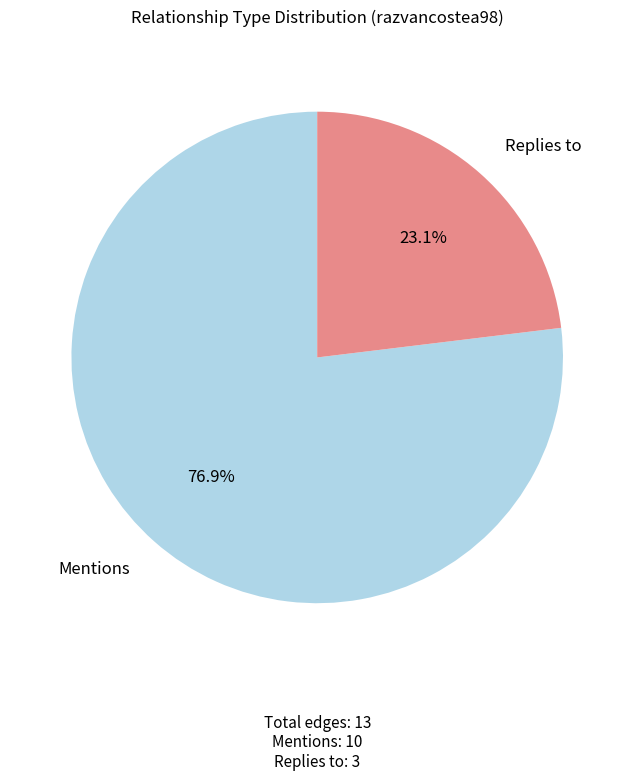

Between Replies to and Mentions, which is larger?

Mentions